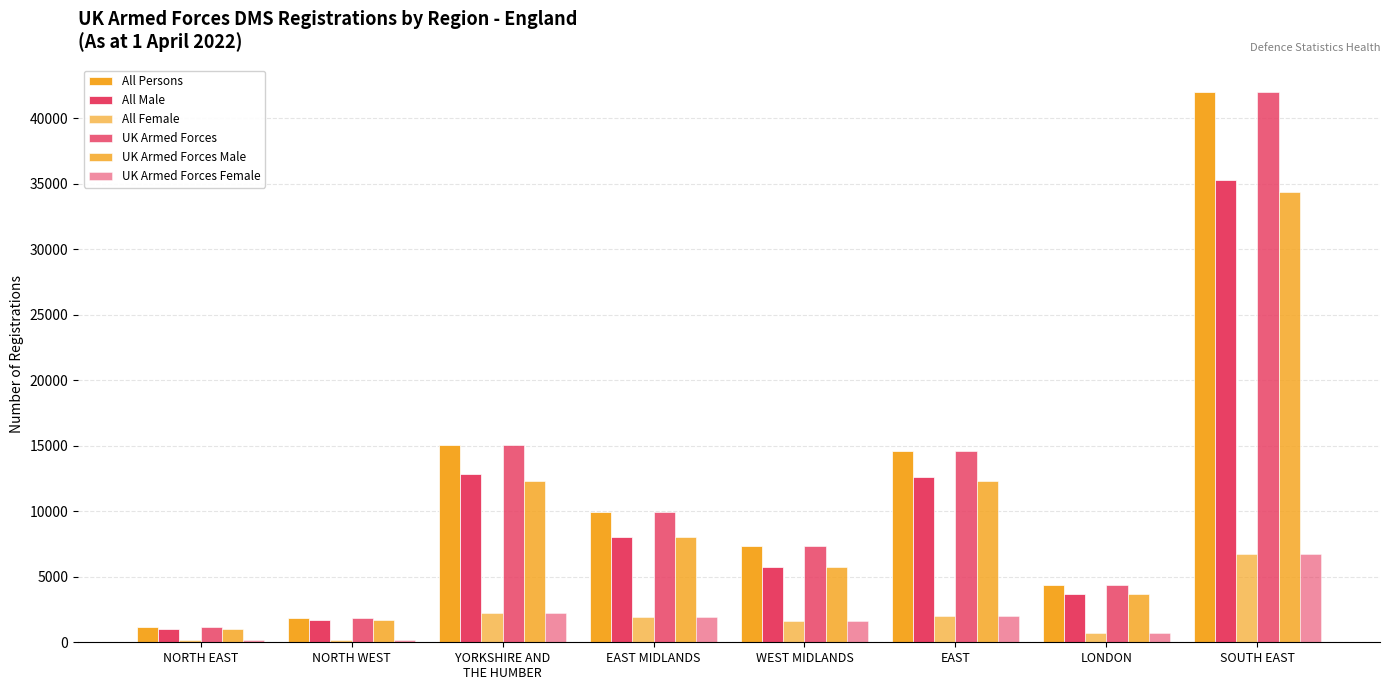

What is the label of the 3rd bar from the left?

YORKSHIRE AND
THE HUMBER